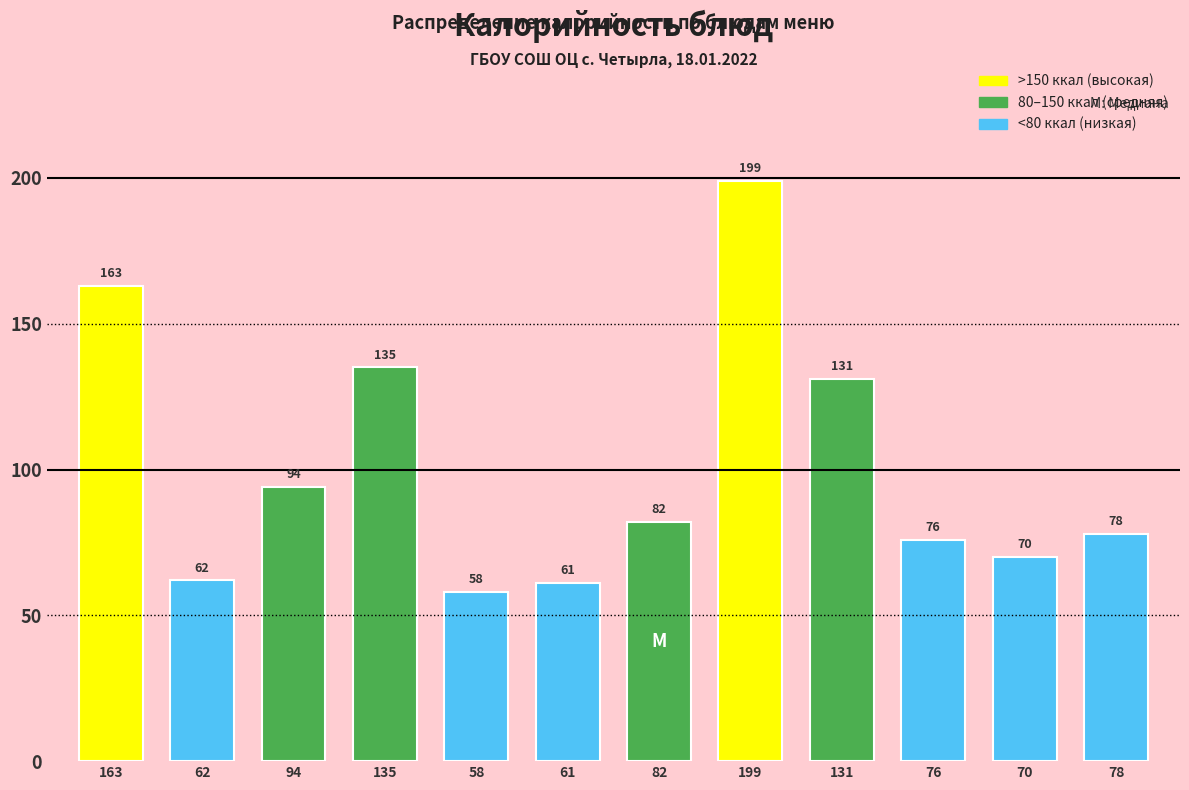

Reading left to right, extract all data points from this chart.

163	62	94	135	58	61	82	199	131	76	70	78